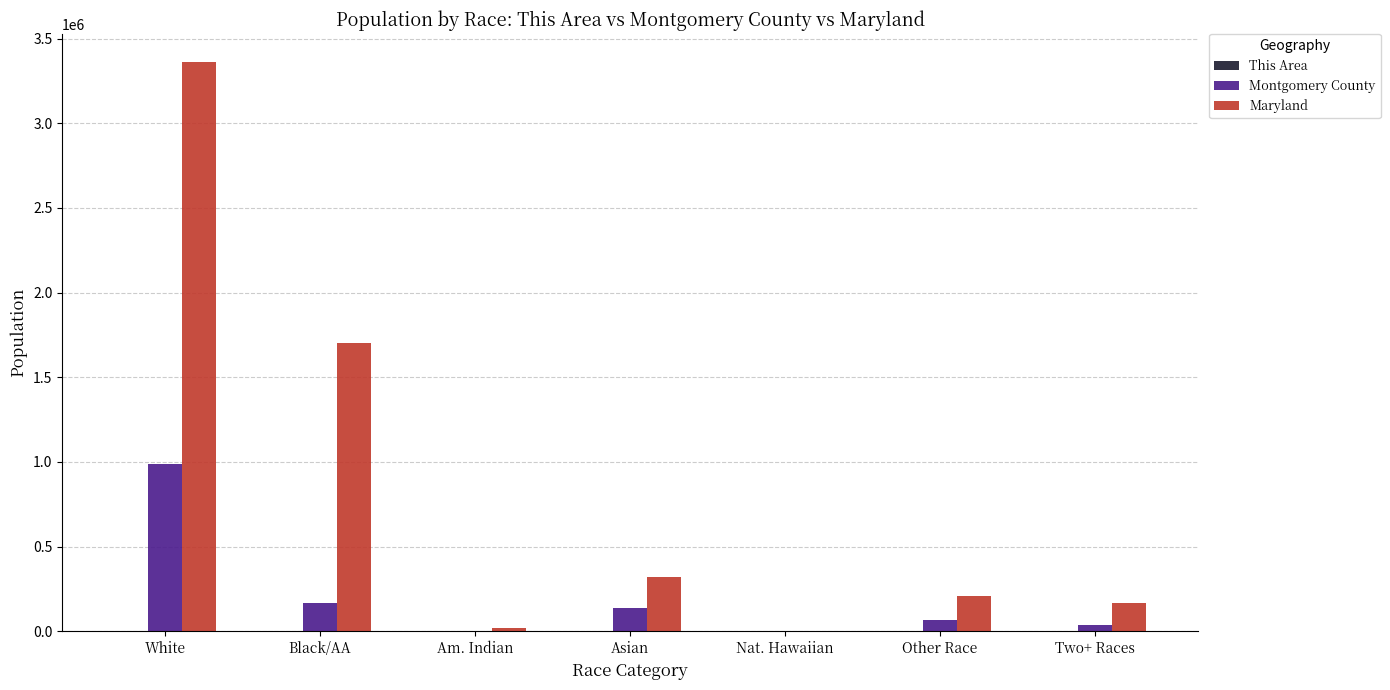

Count the number of data series in this chart.

3